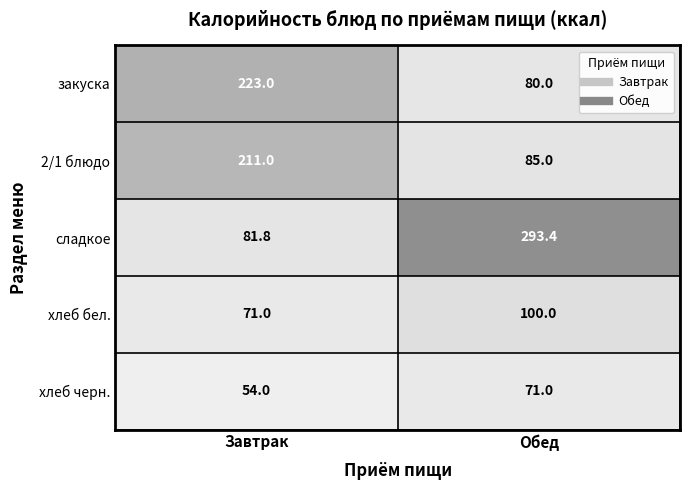

Reading left to right, what are all the values shown in this chart?

закуска: 223.0	80.0
2/1 блюдо: 211.0	85.0
сладкое: 81.8	293.4
хлеб бел.: 71.0	100.0
хлеб черн.: 54.0	71.0